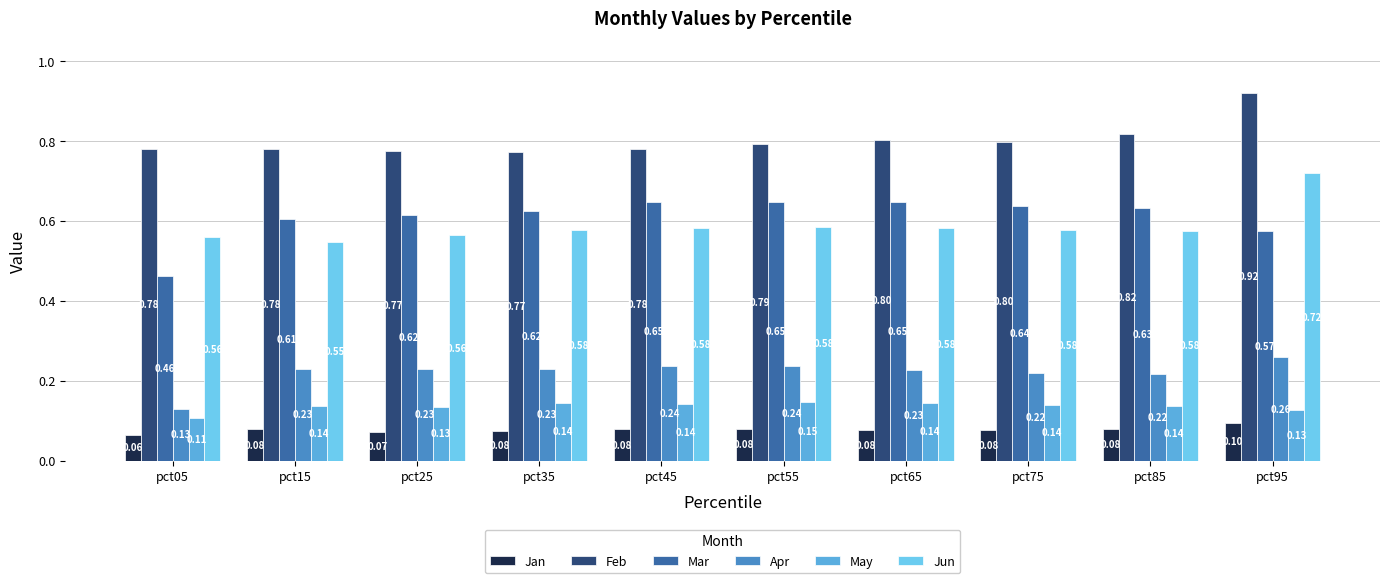

Where is Feb nearest to the value 0?

pct35